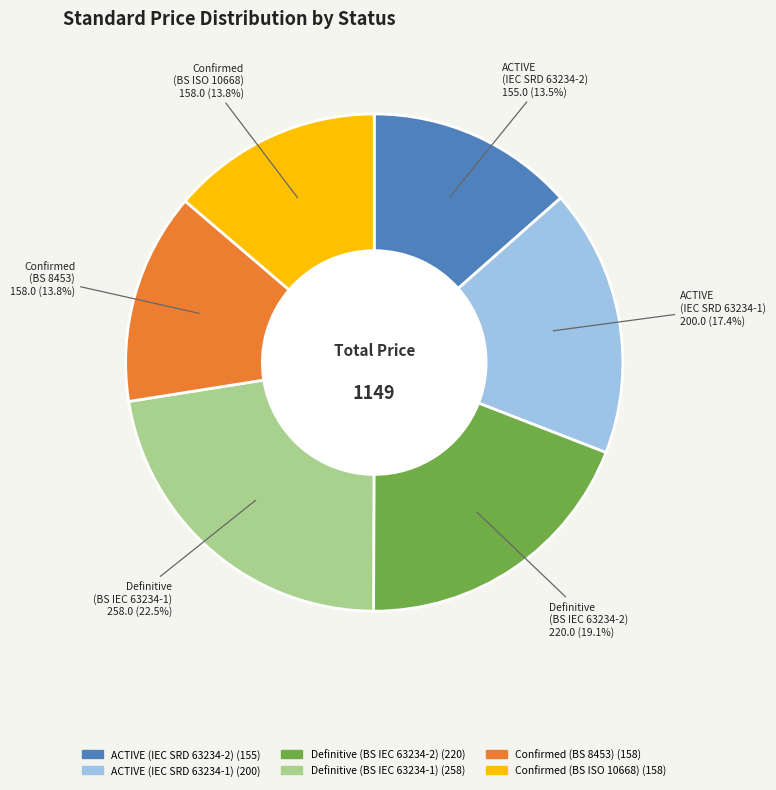

Which category has the biggest portion of the pie?

Definitive (BS IEC 63234-1)